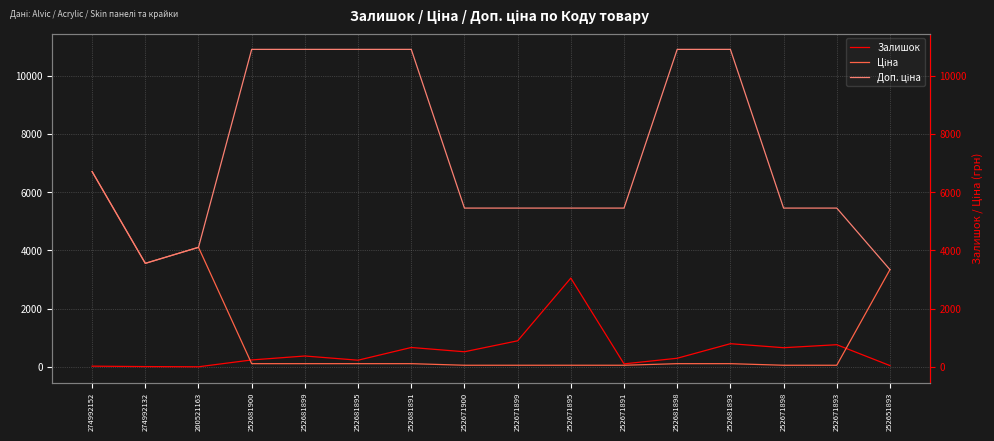

True or false: Доп. ціна and Залишок cross at least once.

False